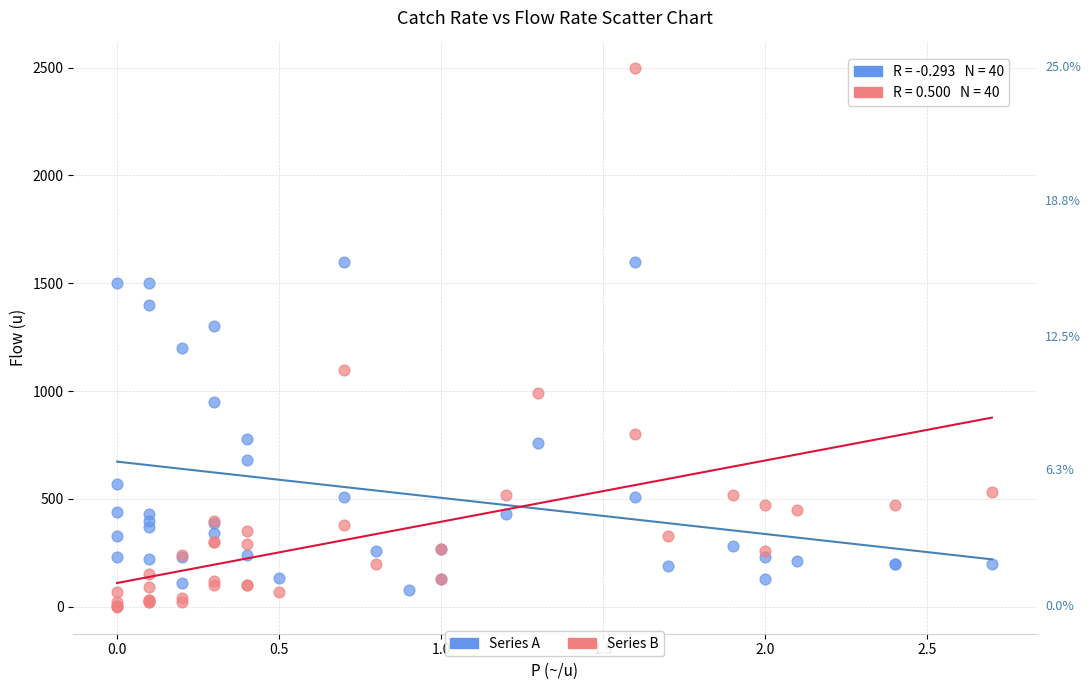

Which series contains the highest Y value?

Series B